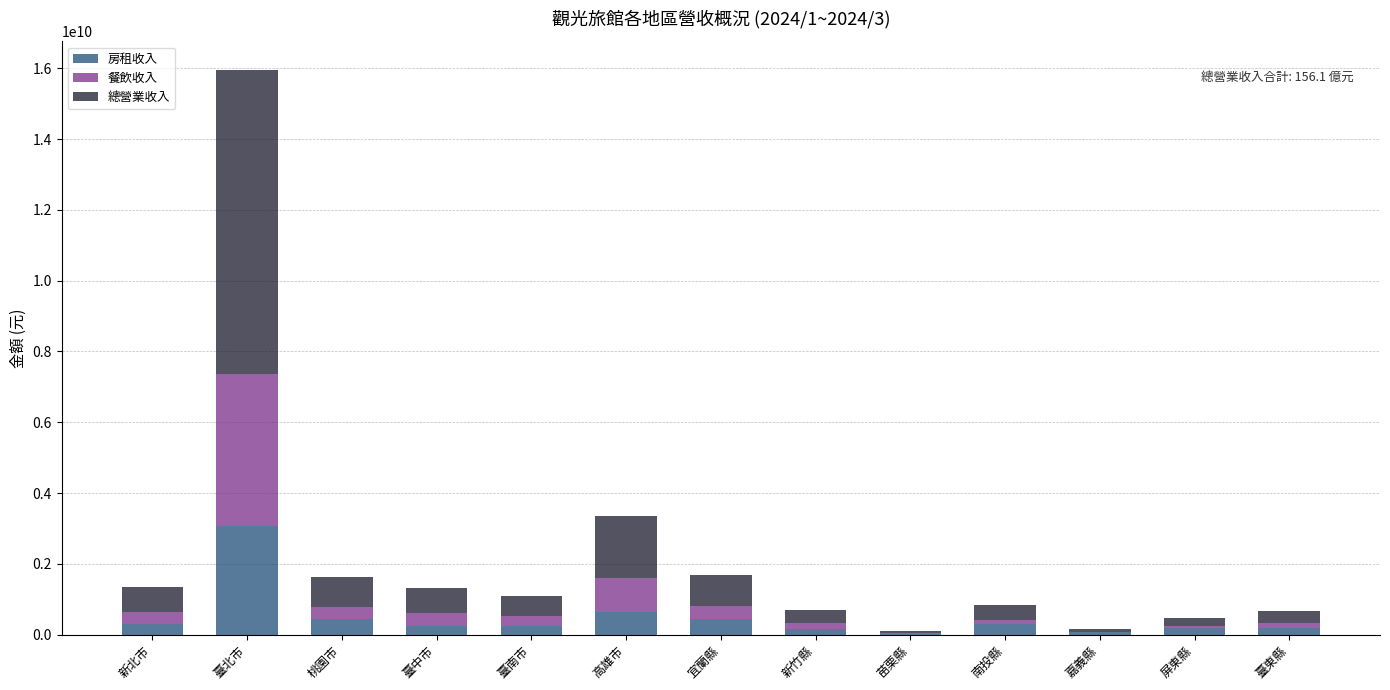

What is the sum of all 房租收入 values?

6330169345